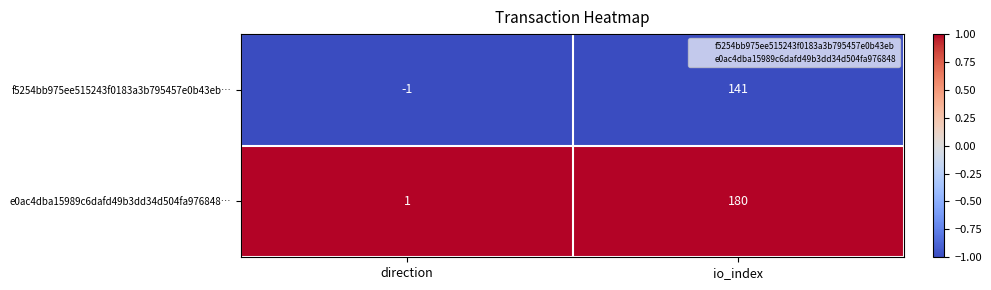

What value does the e0ac4dba15989c6dafd49b3dd34d504fa976848… series have at io_index?

180